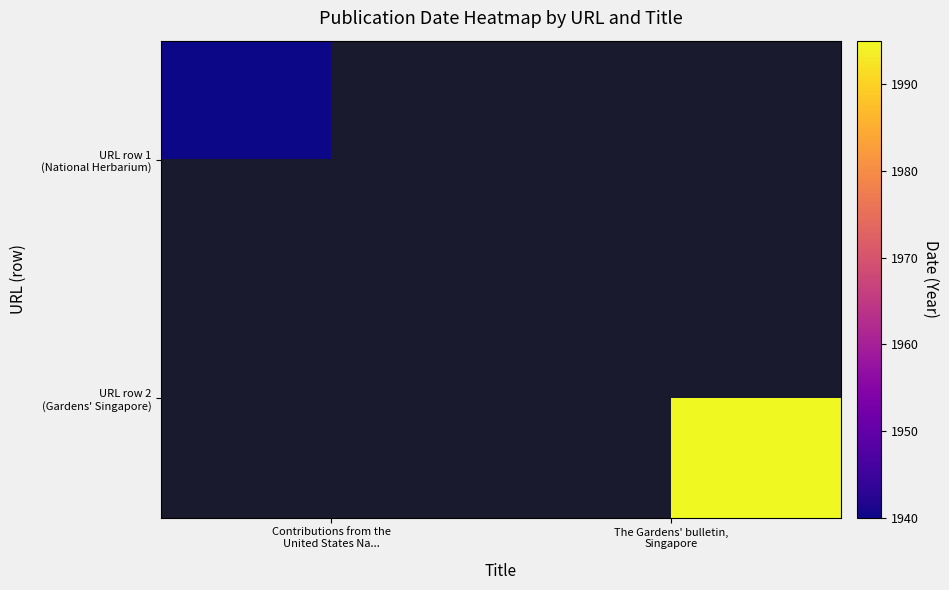

Which has a higher value, The Gardens' bulletin,
Singapore or Contributions from the
United States Na...?

Contributions from the
United States Na...